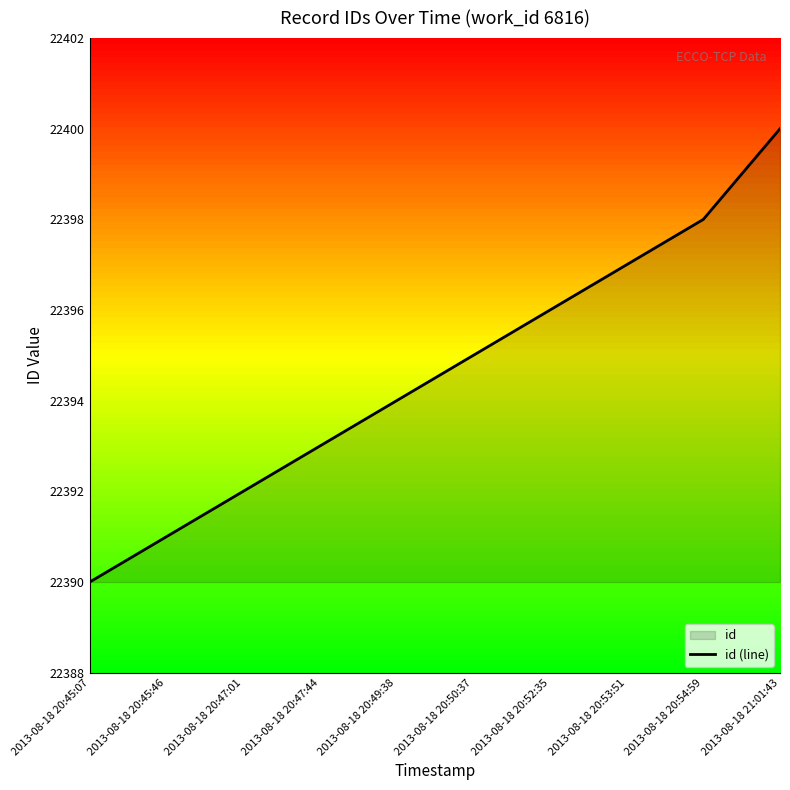

Which has a higher value, 2013-08-18 20:47:44 or 2013-08-18 20:45:07?

2013-08-18 20:47:44